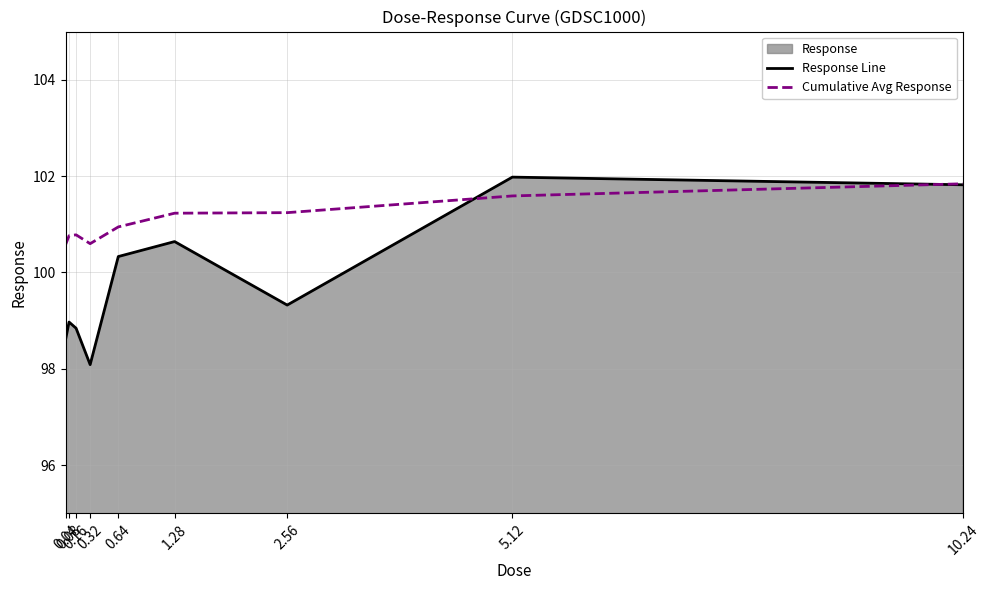

Reading right to left, list all the values displayed in this chart.

Response Line: 101.8	102.0	99.3	100.6	100.3	98.1	98.8	99.0	98.6
Cumulative Avg Response: 101.8	101.6	101.2	101.2	100.9	100.6	100.8	100.8	100.6